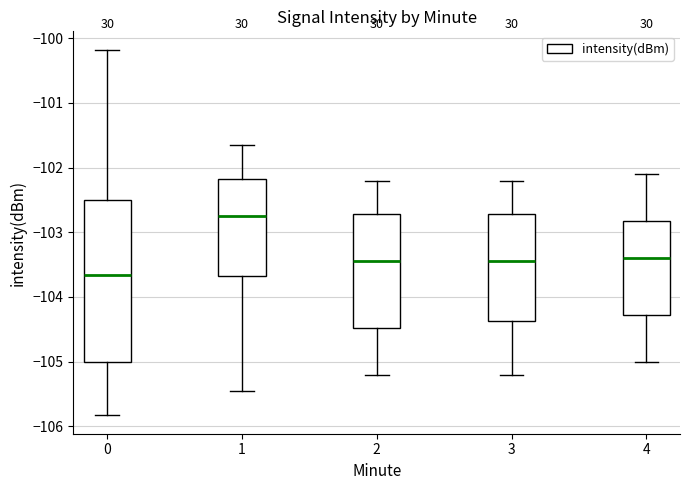

Which box's median line is the lowest?

0